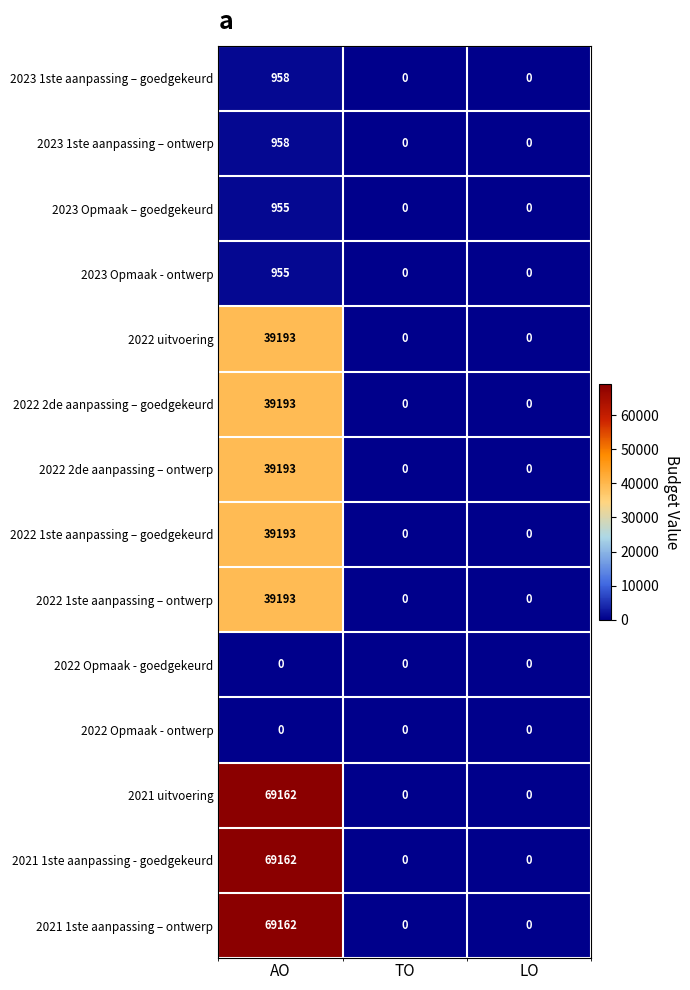

What is the difference between the maximum and minimum values in the 2021 1ste aanpassing – ontwerp series?

69162